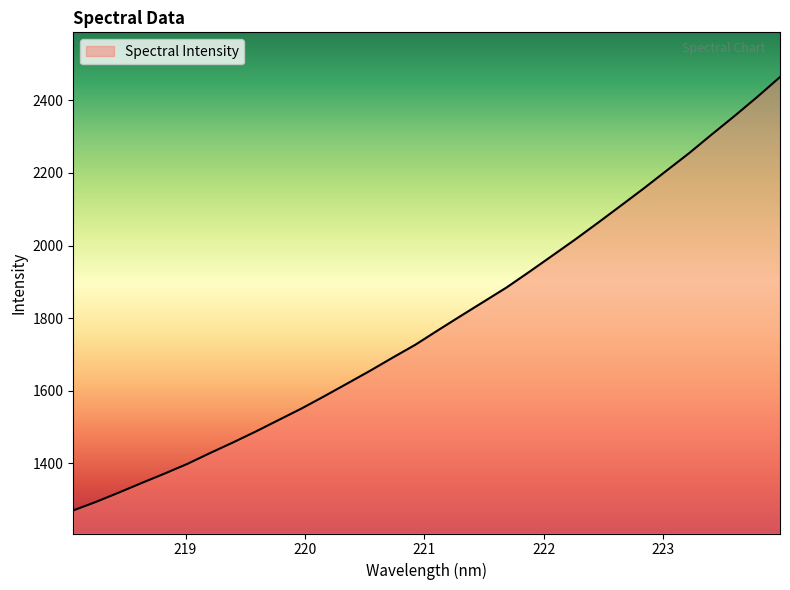

What is the difference between the maximum and minimum values?

1193.6